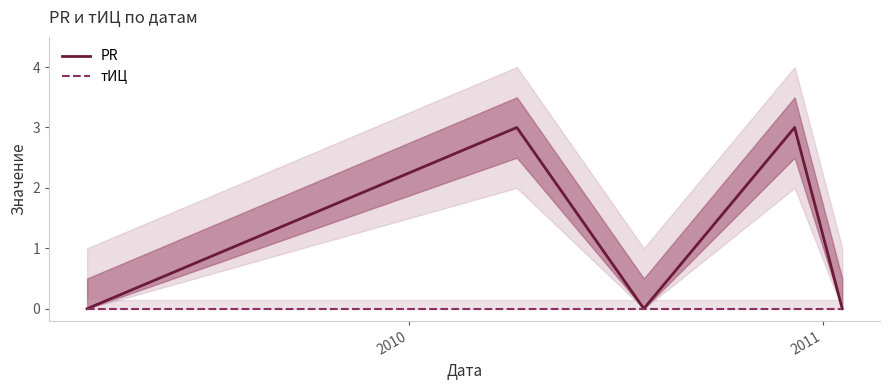

What is the difference between the maximum and second lowest values in the PR series?

3